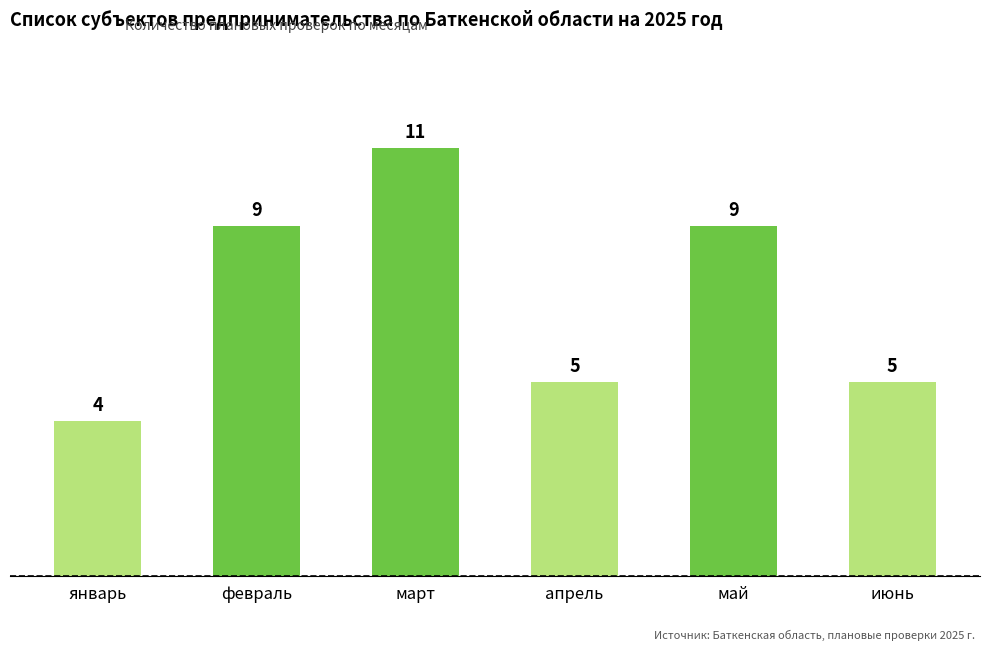

What is the label of the 2nd bar from the right?

май